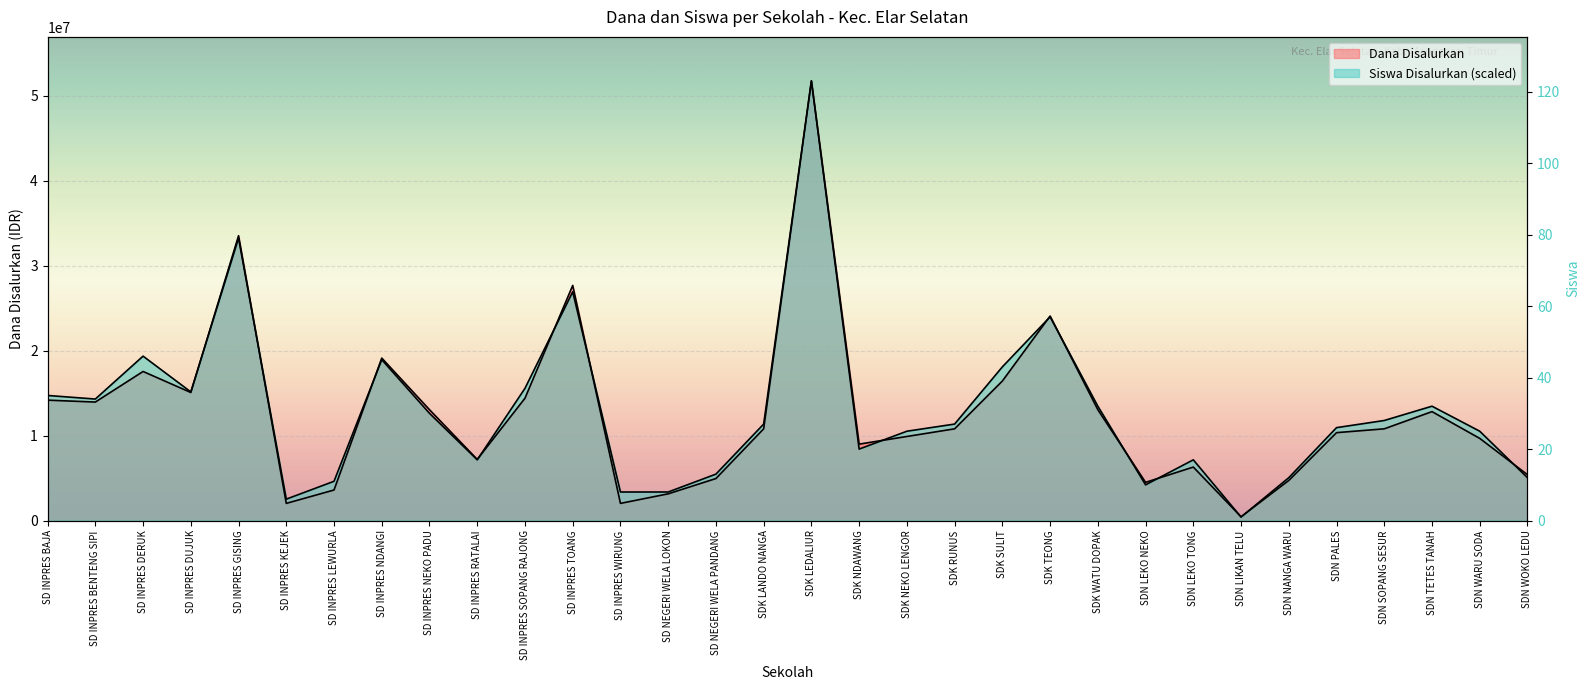

Count the number of data series in this chart.

2